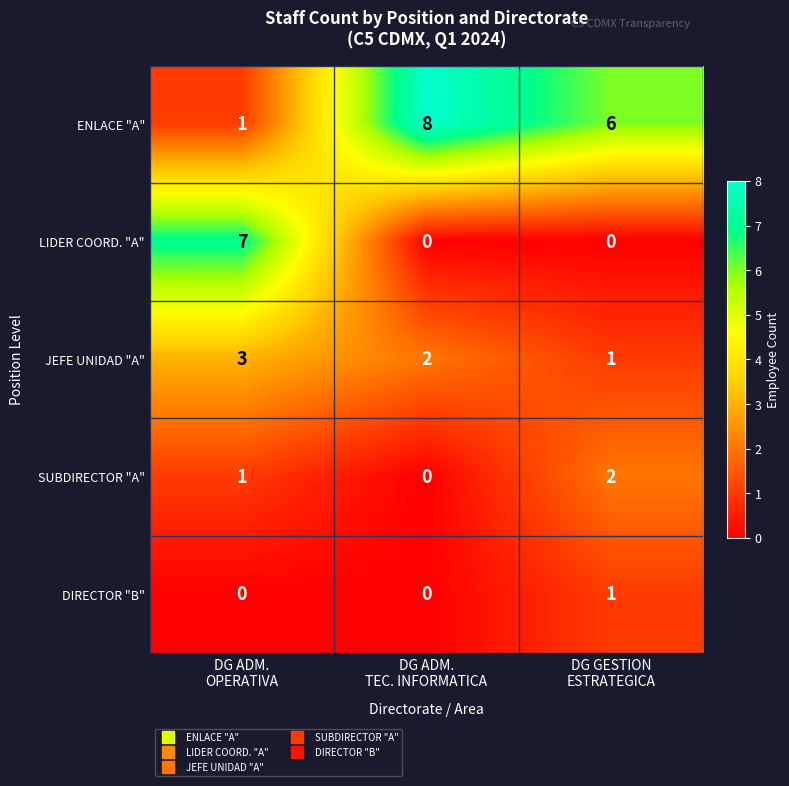

Rank the series by their maximum value, from lowest to highest.

DIRECTOR "B", SUBDIRECTOR "A", JEFE UNIDAD "A", LIDER COORD. "A", ENLACE "A"